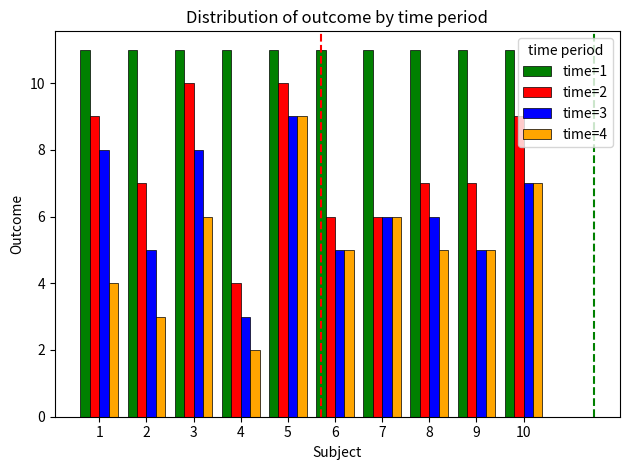

Is it true that time=4 equals 8 at 7?

False